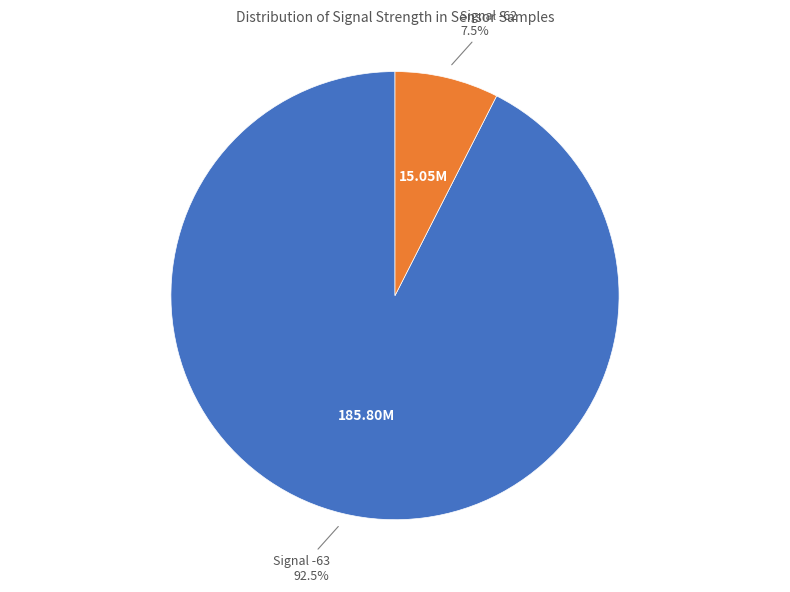

To the nearest percent, what is the average slice percentage?

50%